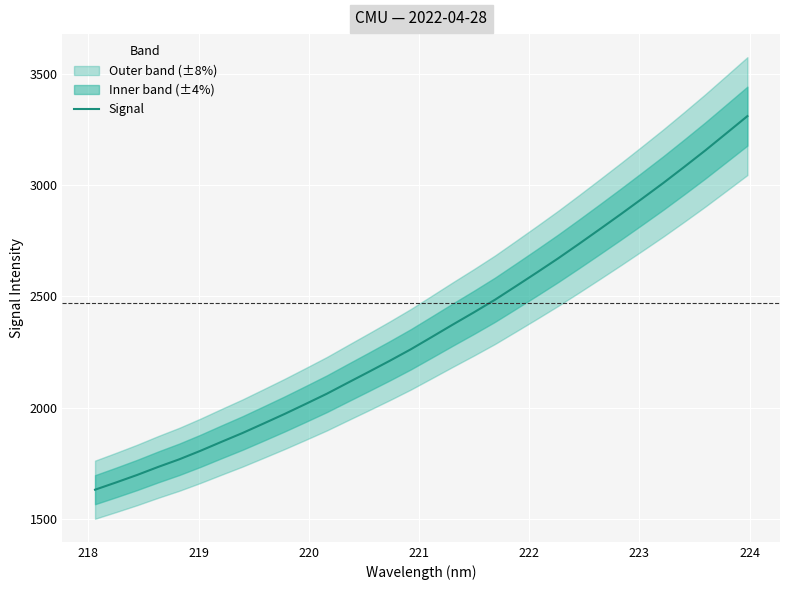

What is the value of the 4th point from the left?

1733.5